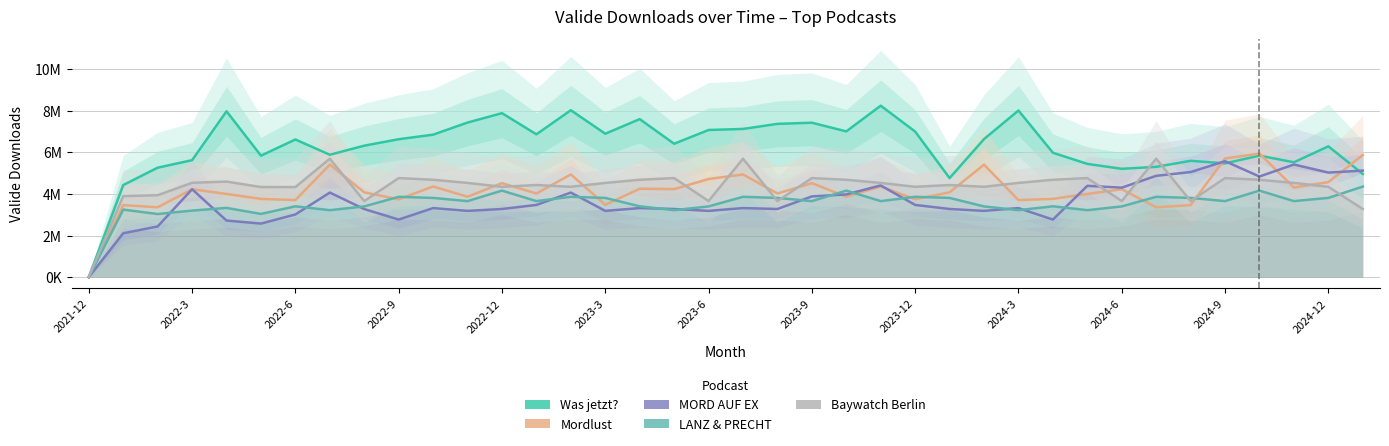

What is the sum of all Mordlust values?

157886840